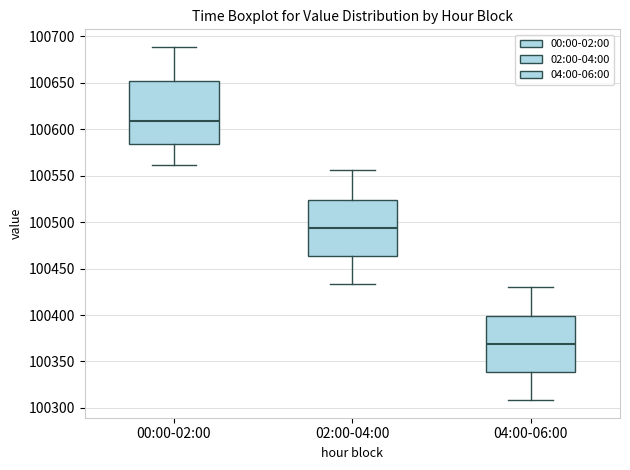

Reading left to right, transcribe this box plot: for each box, give where its median line is, the range the box spans, and where its two whiskers end, as read against the y-axis. The values are not printed on the chart, so give them approximately, as read against the axis.

00:00-02:00: median 100610, box 100585 to 100650, whiskers 100560 to 100690
02:00-04:00: median 100495, box 100465 to 100525, whiskers 100435 to 100555
04:00-06:00: median 100370, box 100340 to 100400, whiskers 100310 to 100430